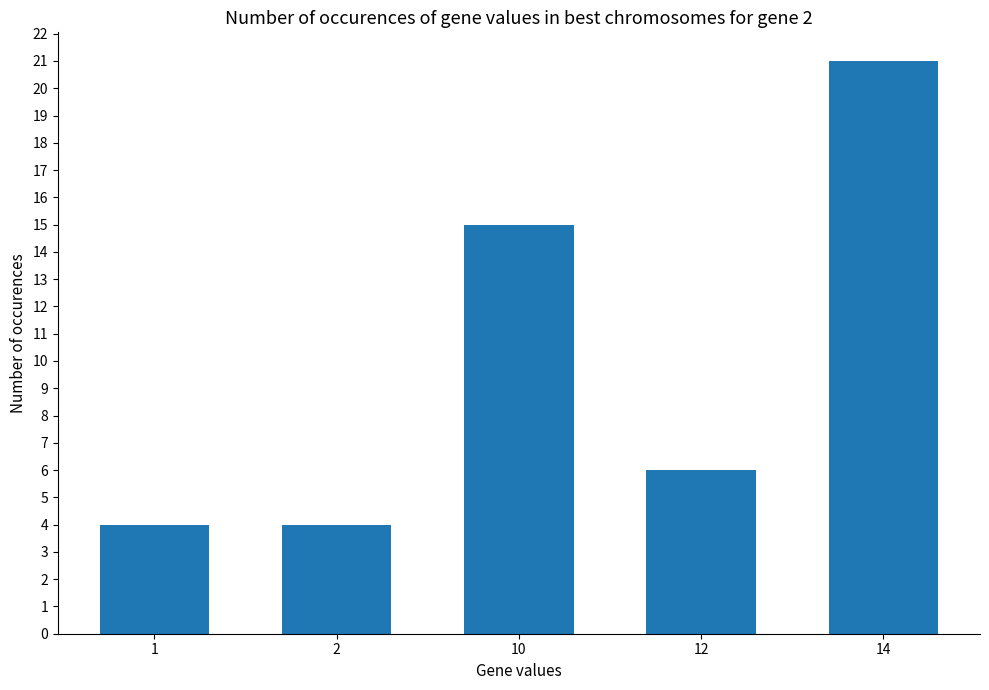

Reading left to right, what are all the values shown in this chart?

1=4	2=4	10=15	12=6	14=21